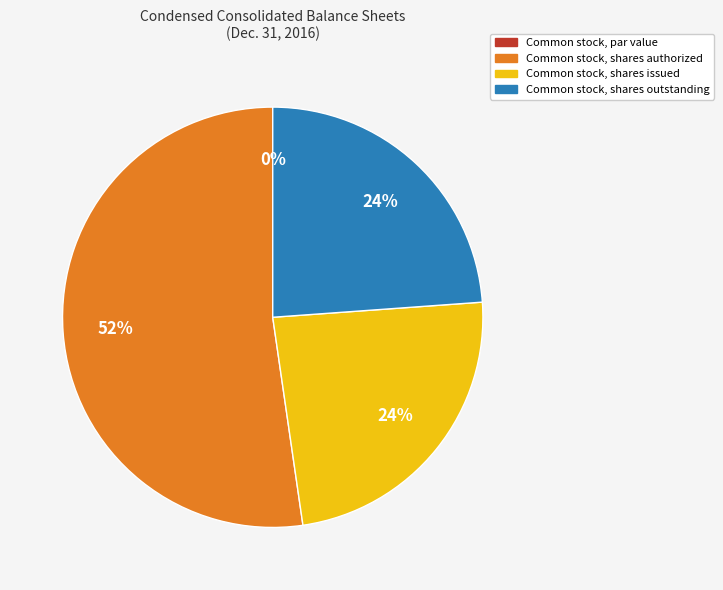

Rank the categories by value from lowest to highest.

Common stock, par value, Common stock, shares issued, Common stock, shares outstanding, Common stock, shares authorized